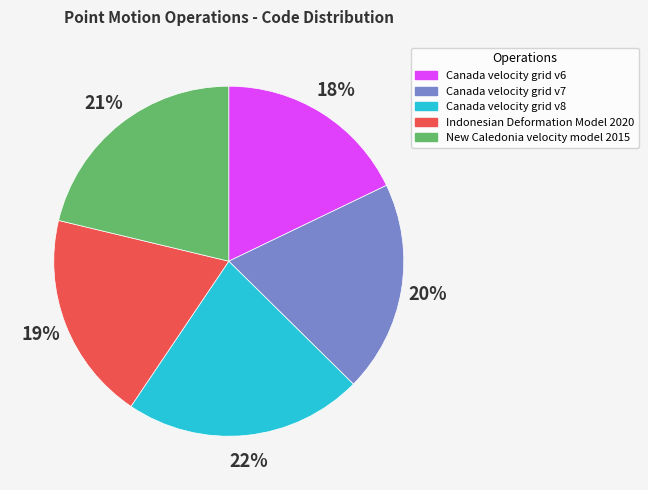

What is the smallest slice in the pie chart?

Canada velocity grid v6